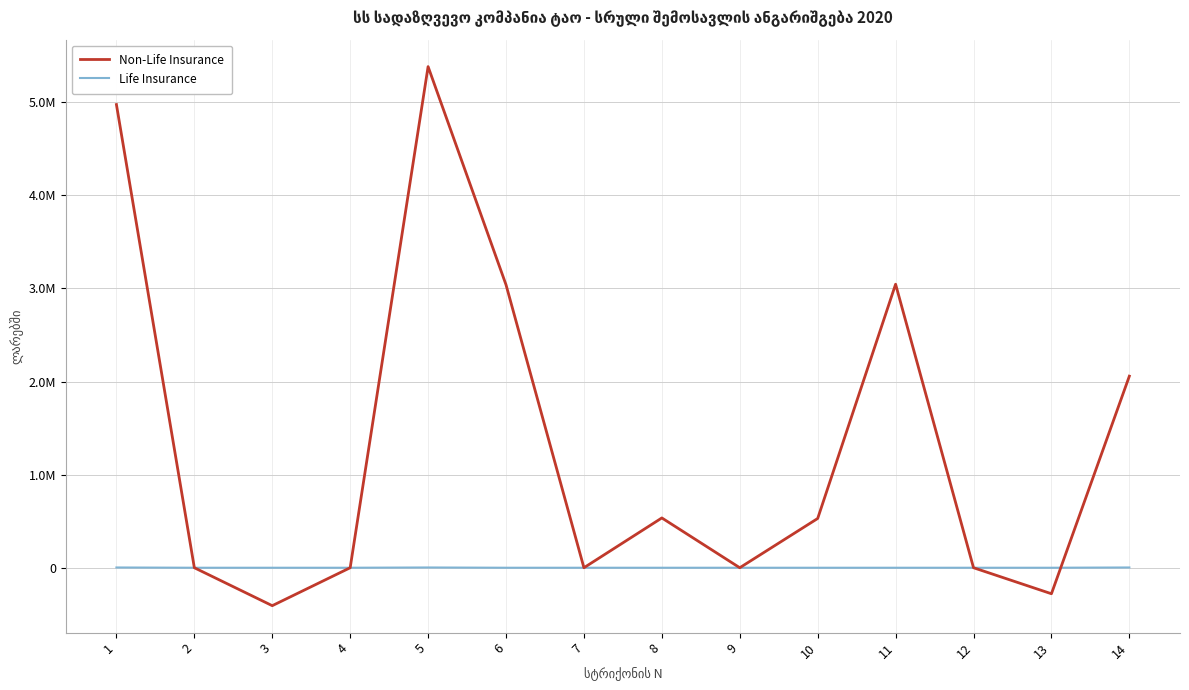

Which category has the lowest value in the Non-Life Insurance series?

3